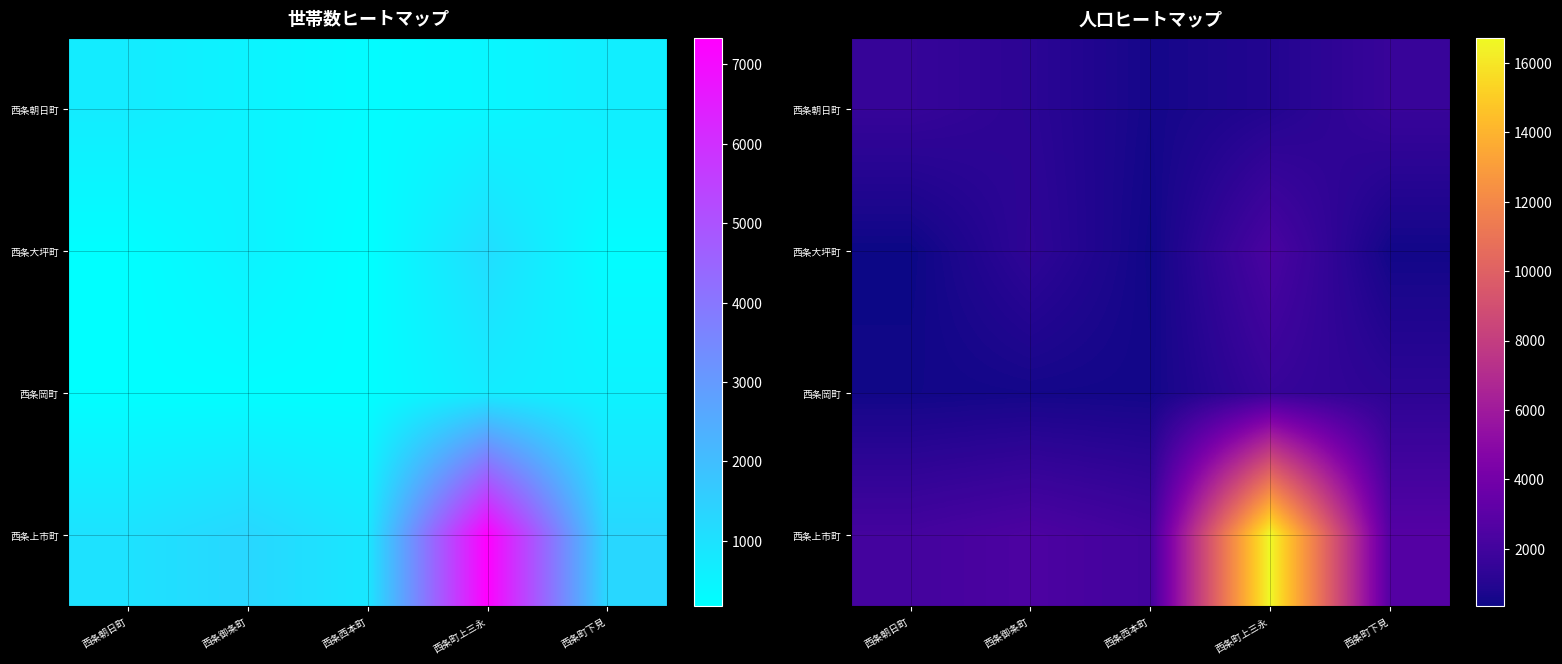

Read the 西条岡町 value at 西条西本町, to the nearest 10.

500